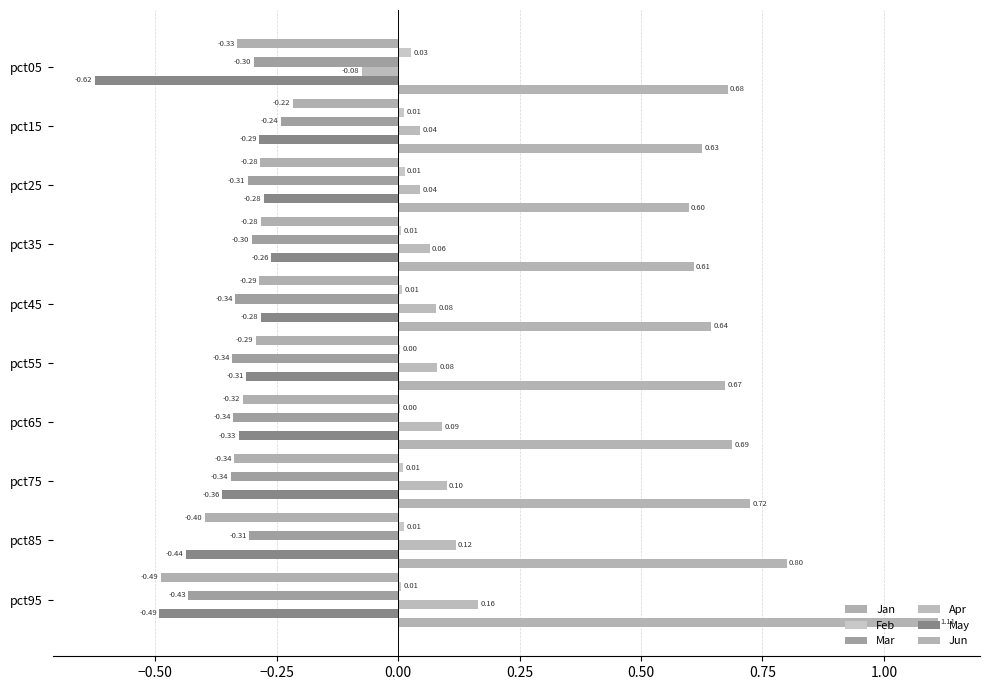

How many categories are shown in the chart?

10